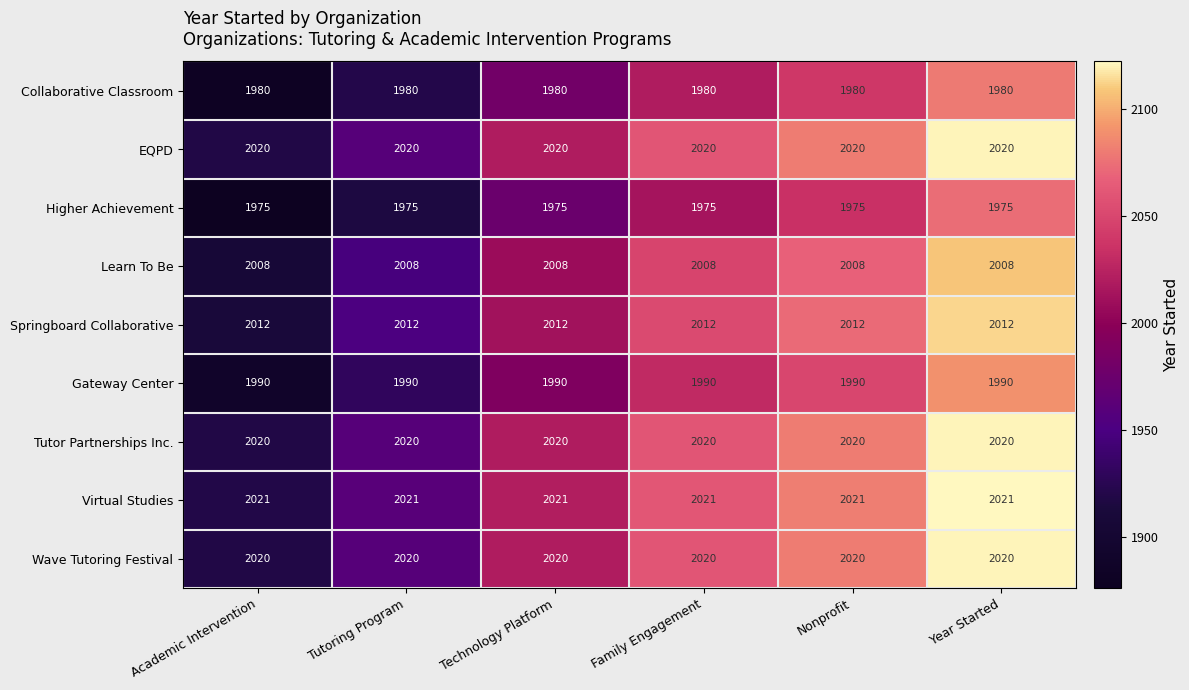

The Learn To Be series shows 2008 at Nonprofit. True or false?

True